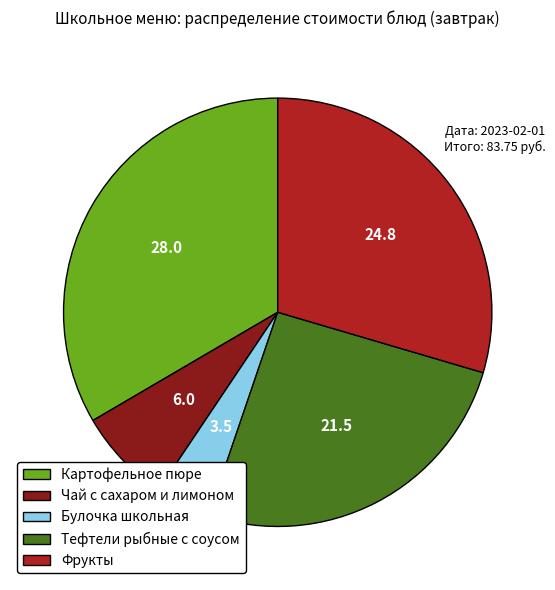

Is it true that Картофельное пюре is 33% of the pie?

True